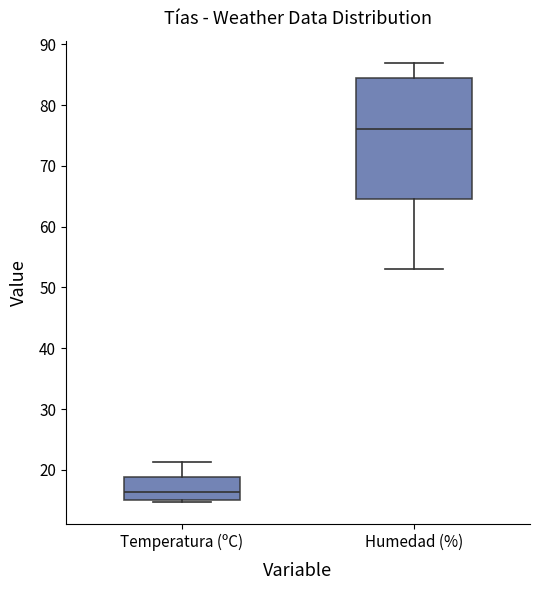

Where is the lower edge of the box for Humedad (%) on the y-axis? The values are not printed on the chart, so give them approximately, as read against the axis.

65